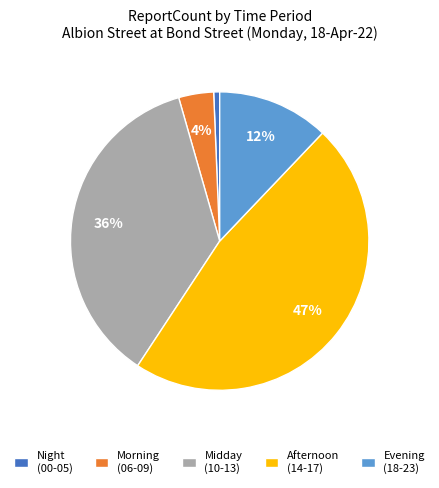

Is there a majority slice in this chart?

No